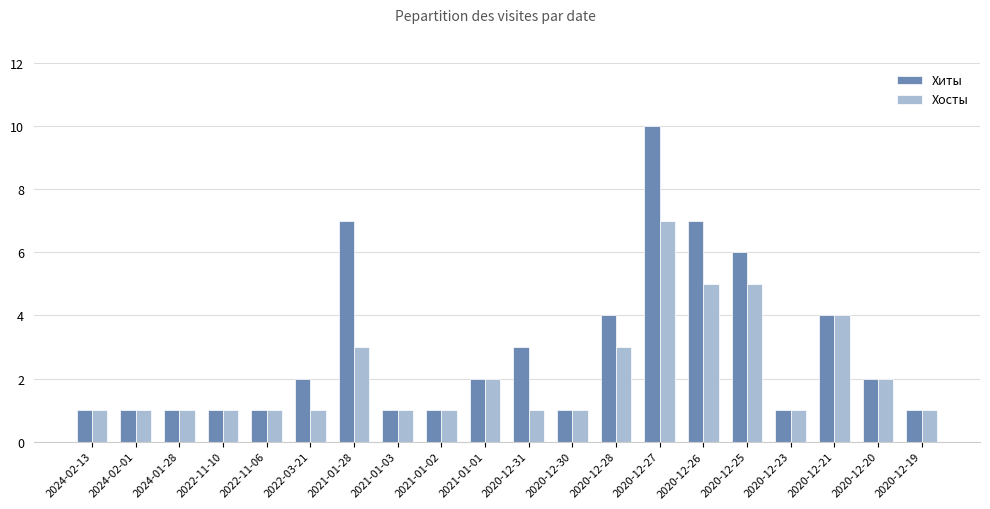

What is the approximate value of Хосты at 2024-02-13?

1